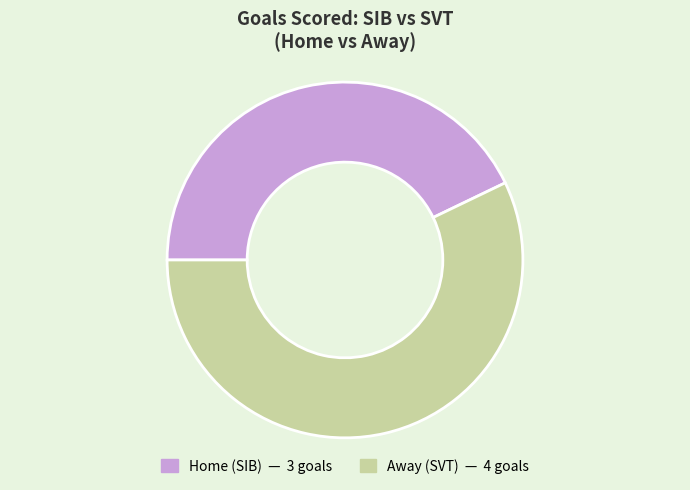

Approximately how many times larger is the value at Away (SVT) compared to Home (SIB)?

1.3